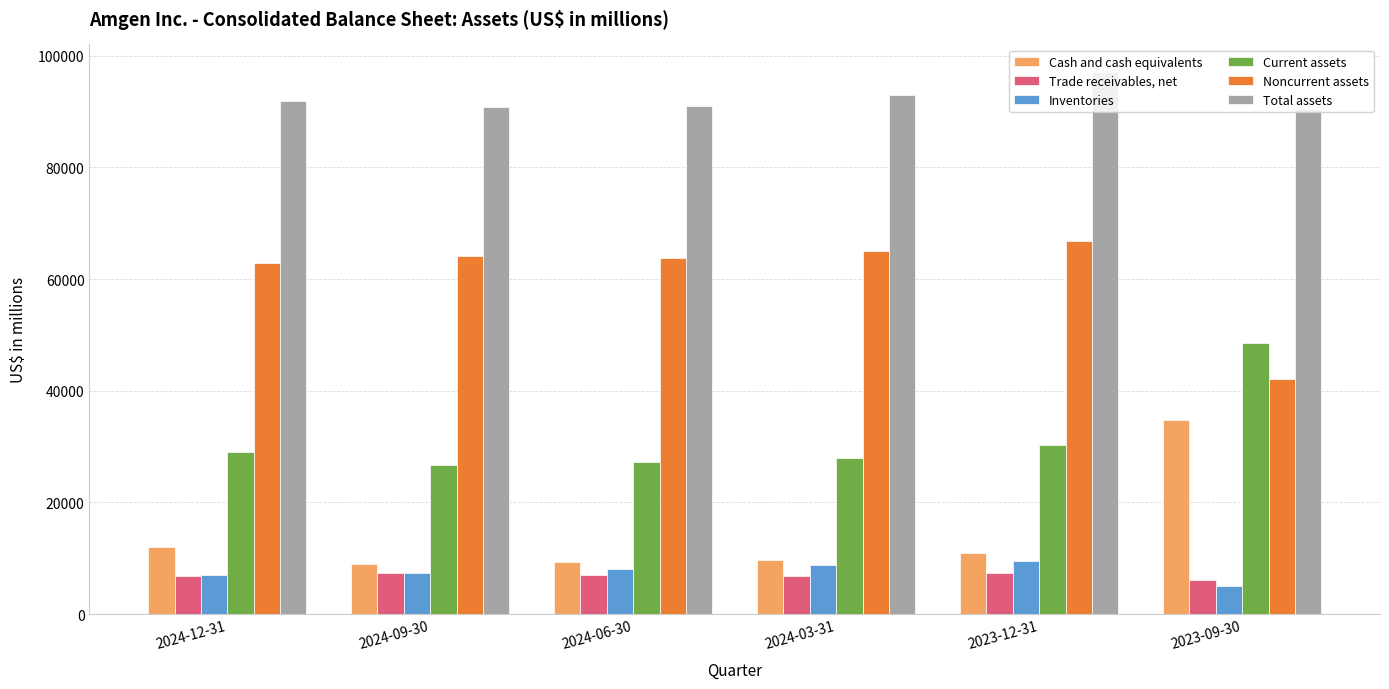

Rank the series by their maximum value, from highest to lowest.

Total assets, Noncurrent assets, Current assets, Cash and cash equivalents, Inventories, Trade receivables, net